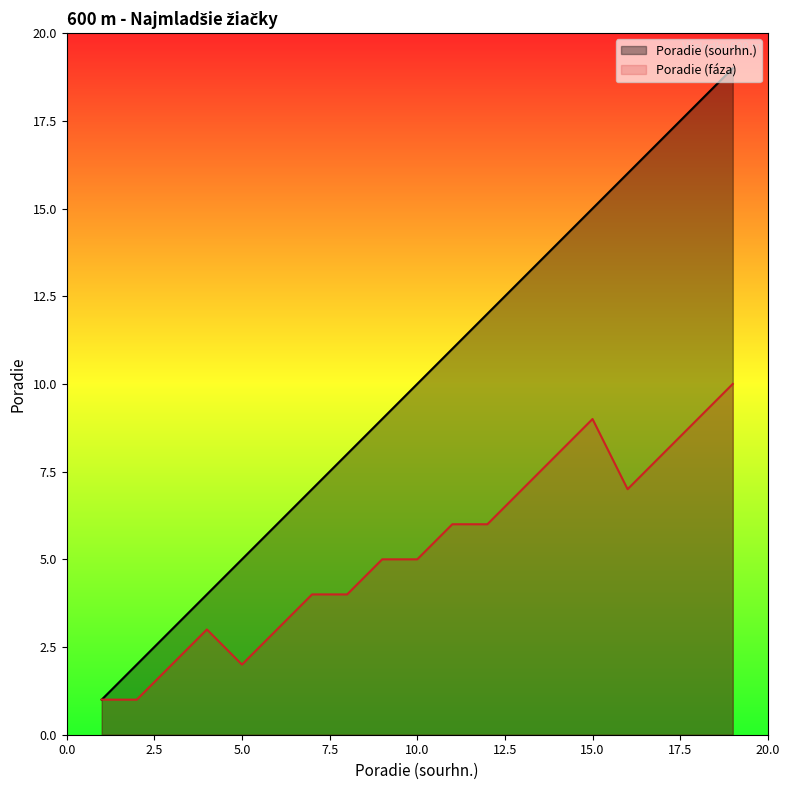

Does the chart have visible grid lines?

No